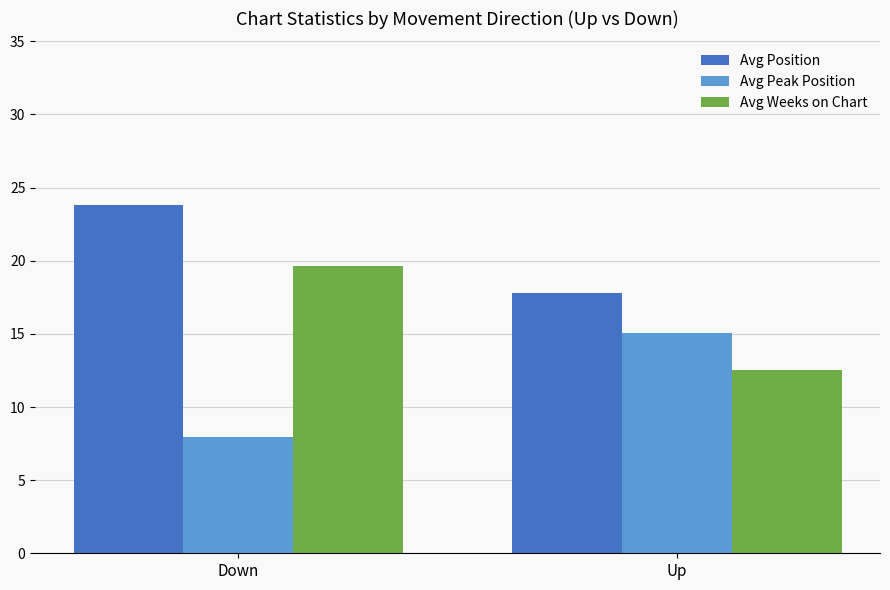

What is the label of the 1st bar from the left?

Down